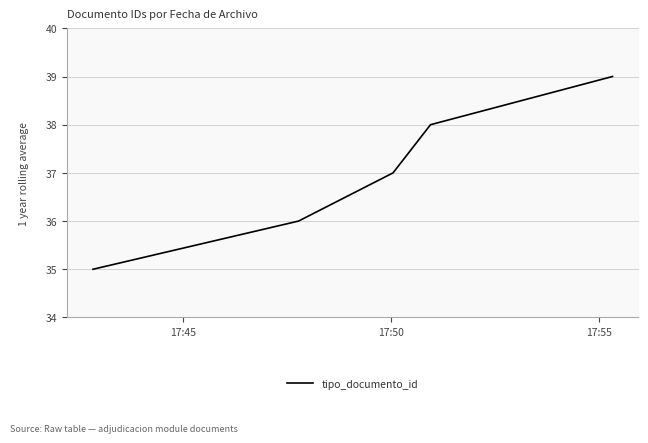

How many lines are shown in the chart?

1